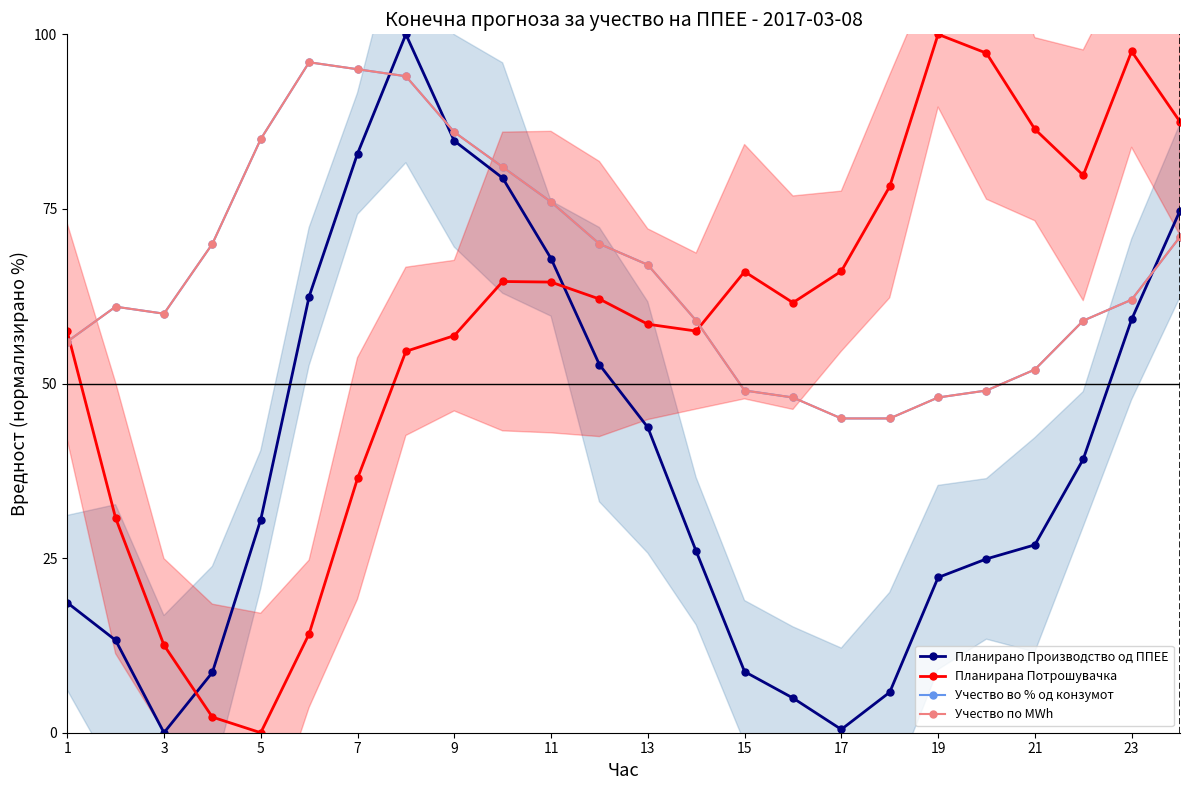

What is the total value across all series at 13?

309.3